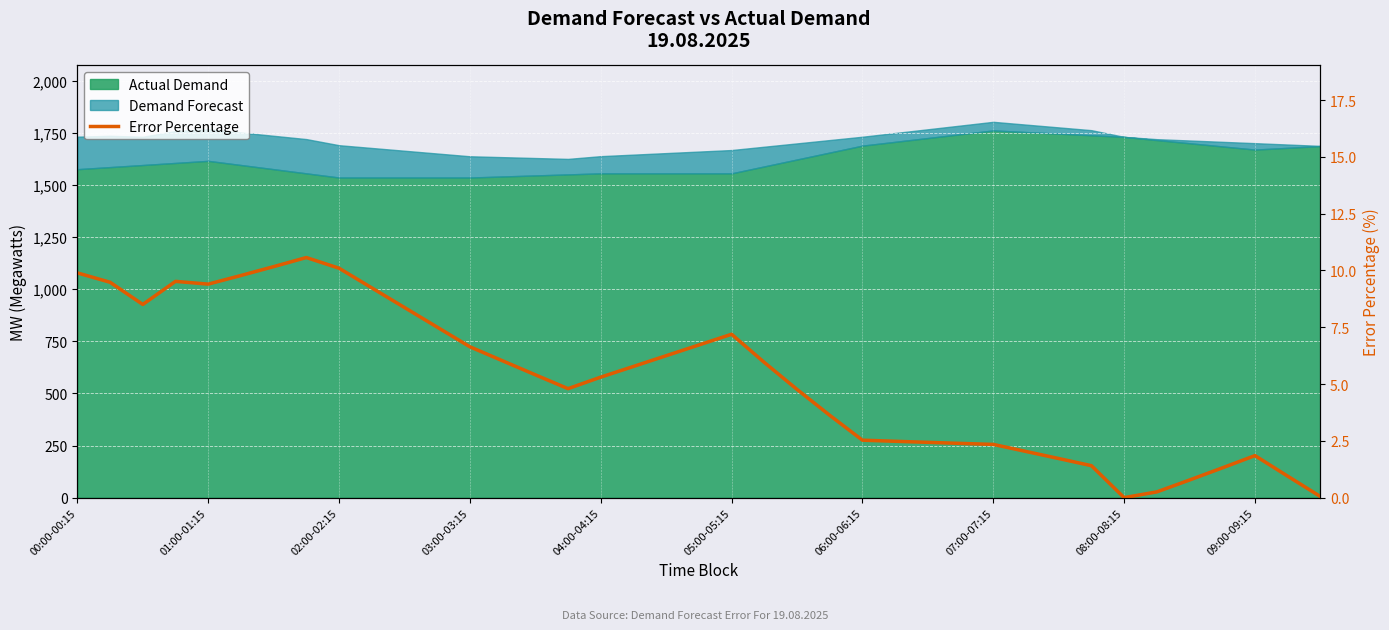

True or false: there are more than 2 points higher than both neighbors.

True